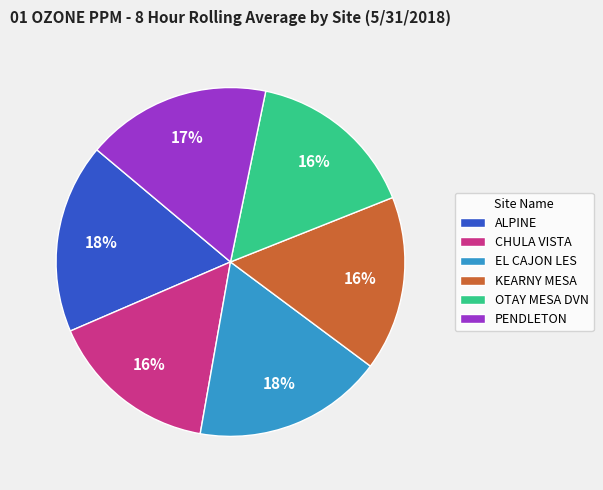

Is EL CAJON LES the majority of the pie?

No